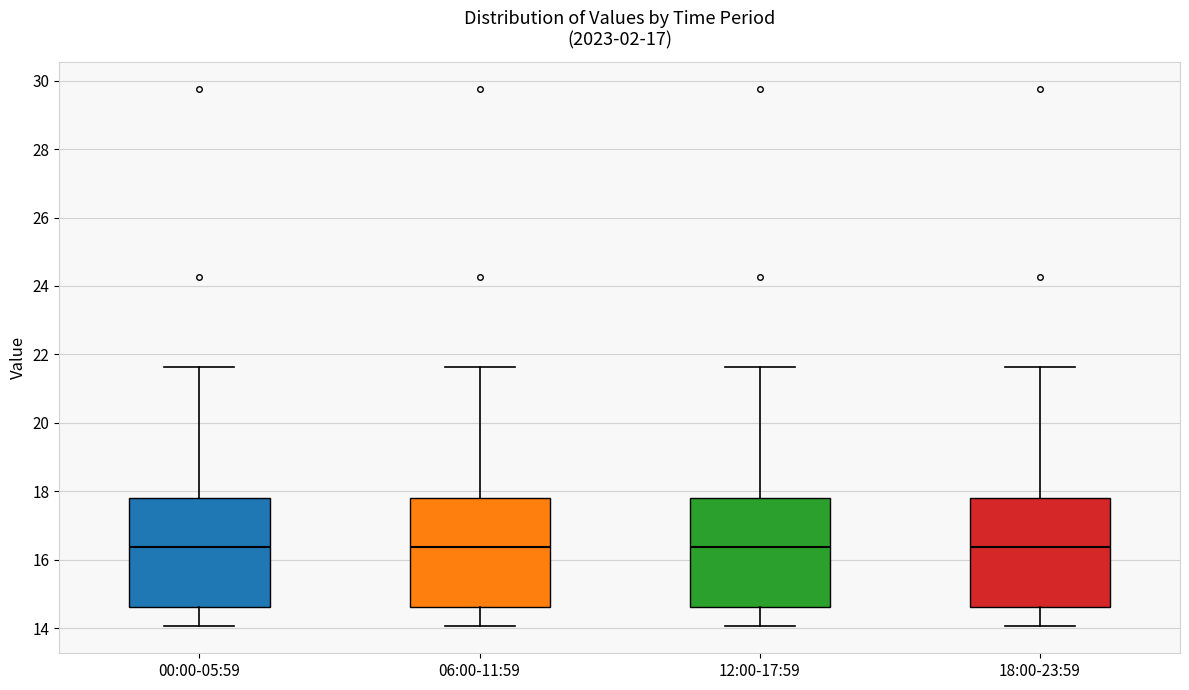

Reading left to right, transcribe this box plot: for each box, give where its median line is, the range the box spans, and where its two whiskers end, as read against the y-axis. The values are not printed on the chart, so give them approximately, as read against the axis.

00:00-05:59: median 16.4, box 14.6 to 17.8, whiskers 14.0 to 21.6
06:00-11:59: median 16.4, box 14.6 to 17.8, whiskers 14.0 to 21.6
12:00-17:59: median 16.4, box 14.6 to 17.8, whiskers 14.0 to 21.6
18:00-23:59: median 16.4, box 14.6 to 17.8, whiskers 14.0 to 21.6